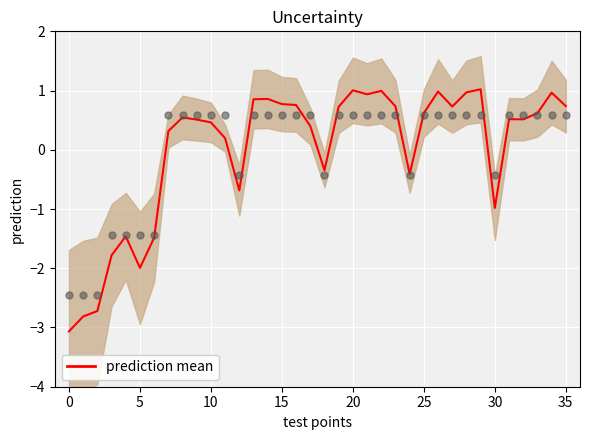

At how many categories does at least one series exceed 0?

25